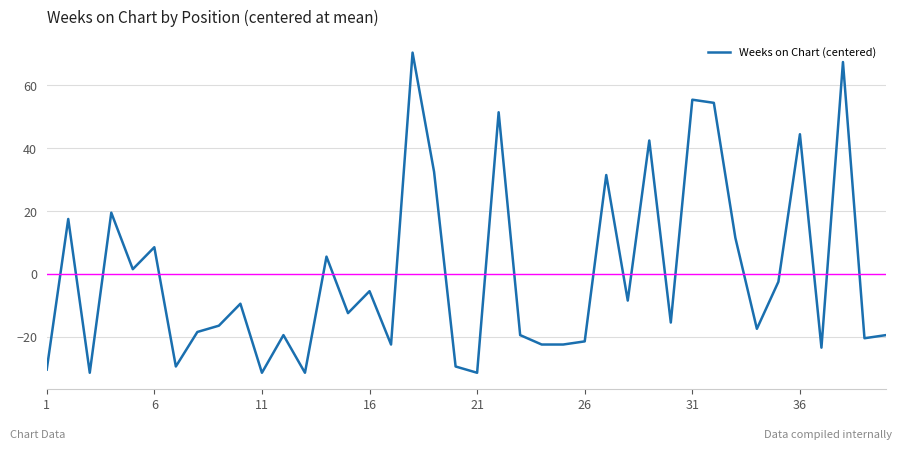

How many negative values are there?

25